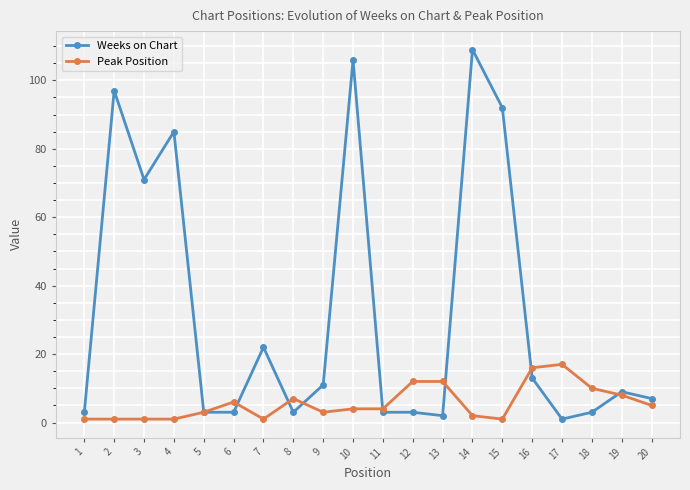

The Weeks on Chart series shows 17 at 9. True or false?

False